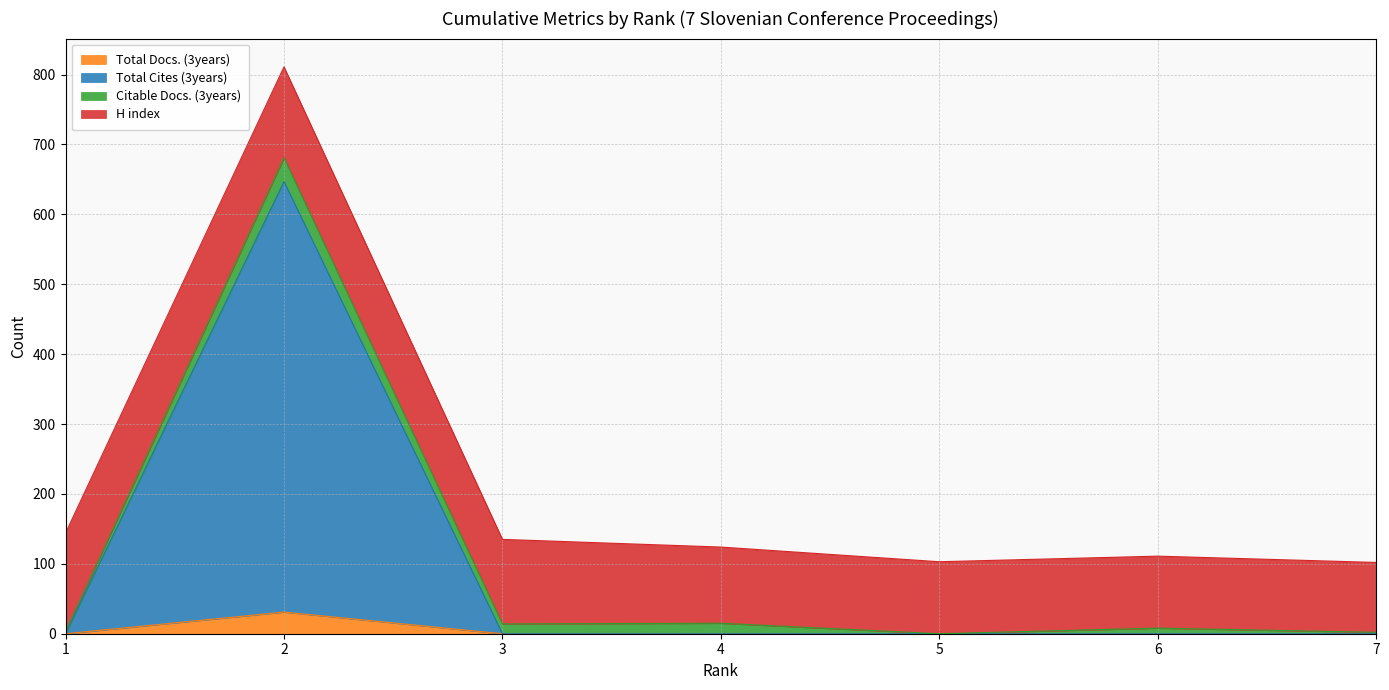

What are all the series names shown in the legend?

Total Docs. (3years), Total Cites (3years), Citable Docs. (3years), H index